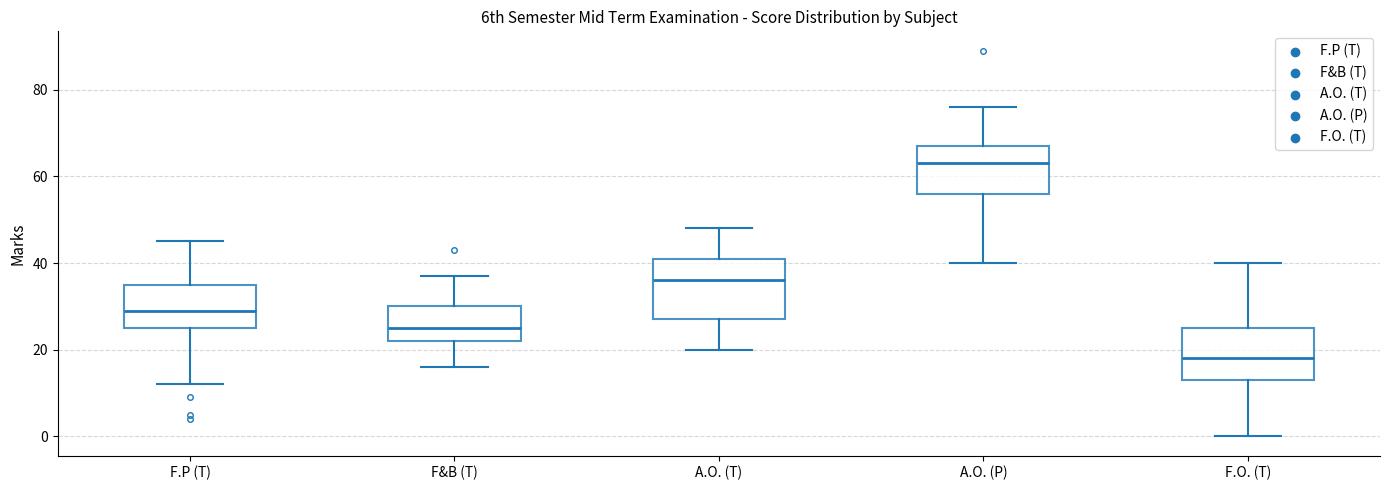

Comparing the boxes themselves (not the whiskers), which one is the tallest?

A.O. (T)